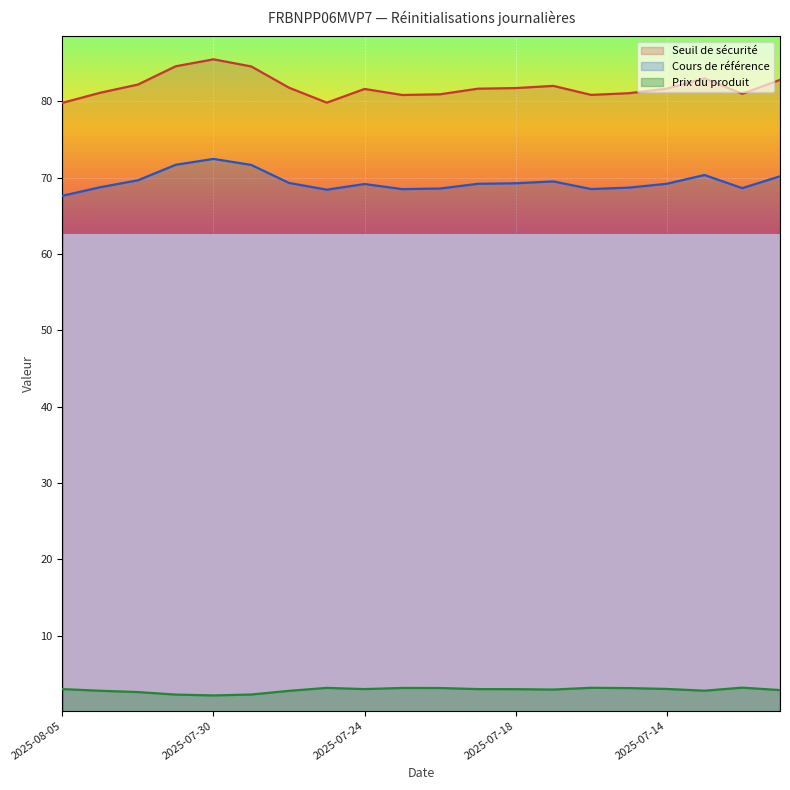

Is it true that Seuil de sécurité equals 81.8 at 2025-07-18?

True